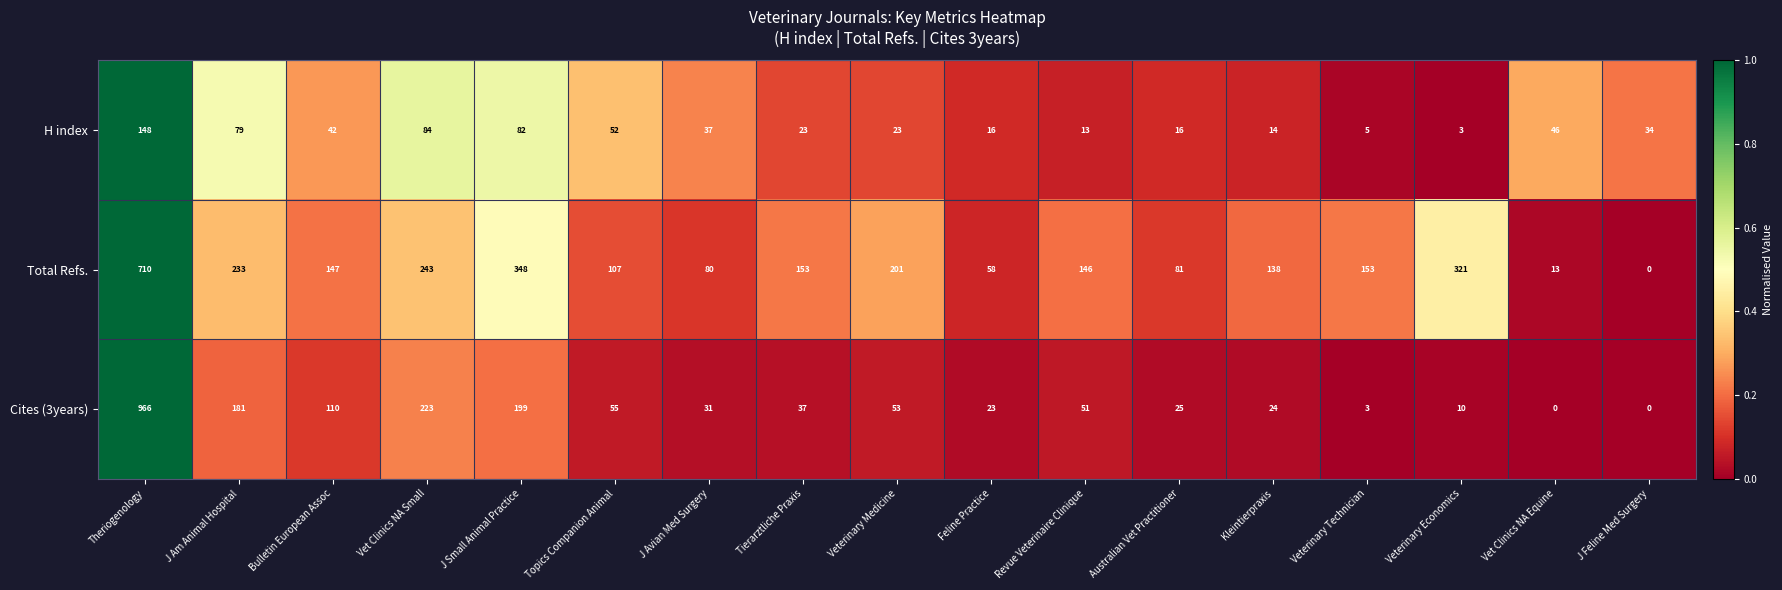

True or false: Cites (3years) has a value of 29 at Bulletin European Assoc.

False